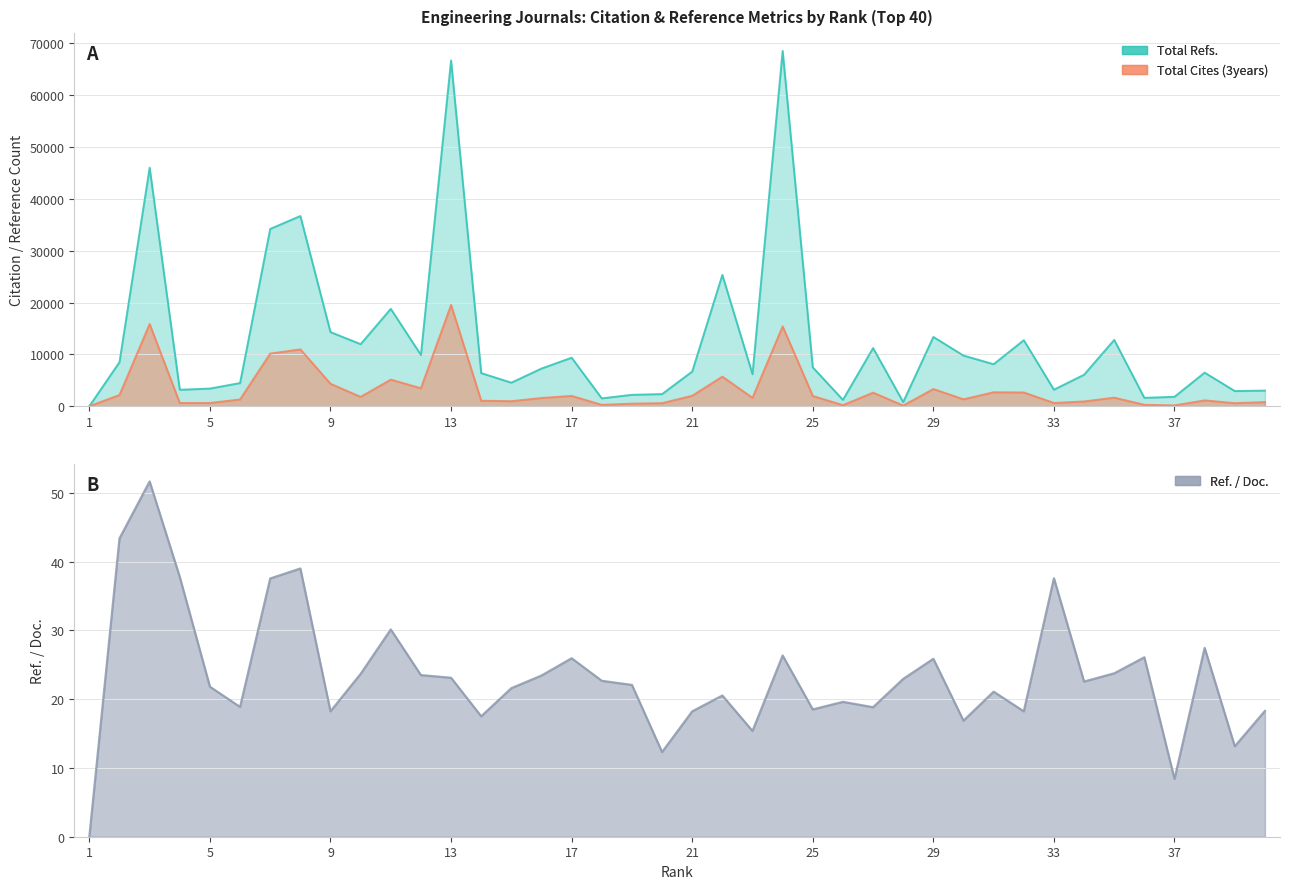

What is the approximate value of Total Refs. at 30?

9771.0